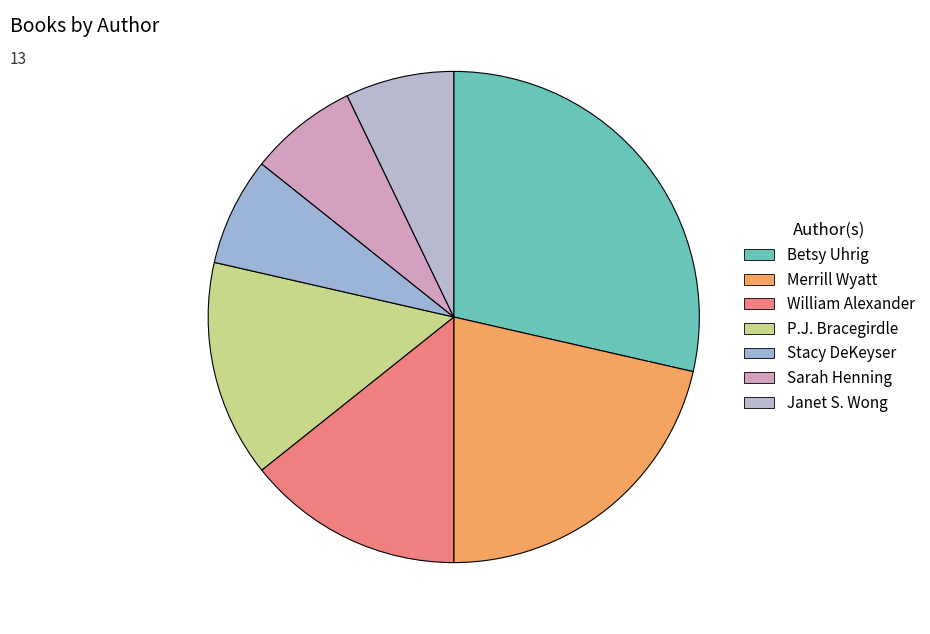

Rank the categories by value from highest to lowest.

Betsy Uhrig, Merrill Wyatt, William Alexander, P.J. Bracegirdle, Stacy DeKeyser, Sarah Henning, Janet S. Wong